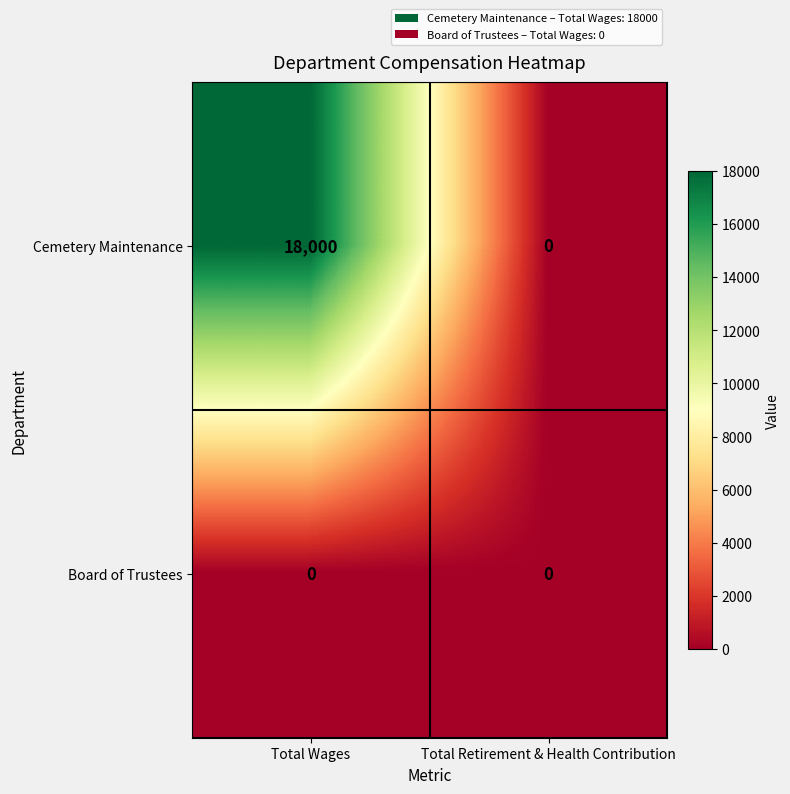

Is it true that Cemetery Maintenance equals 18000 at Total Wages?

True